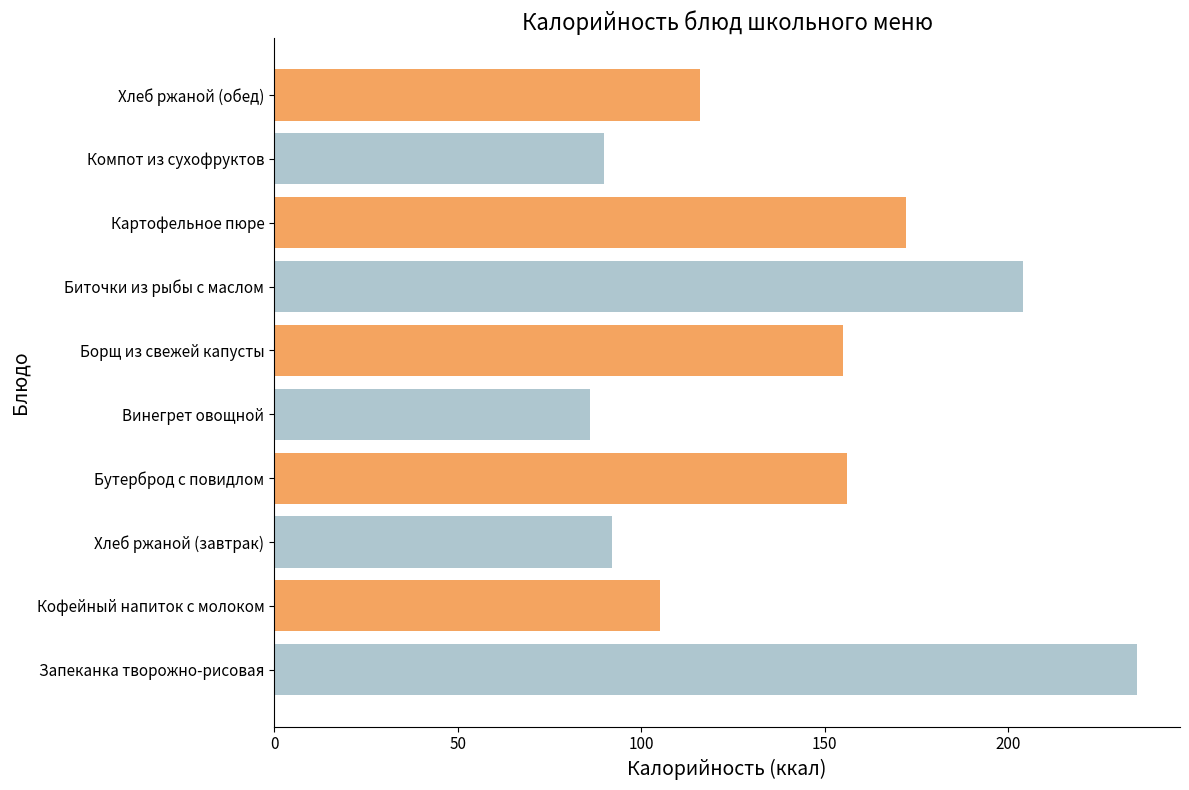

Which category has the highest value across all series?

Запеканка творожно-рисовая